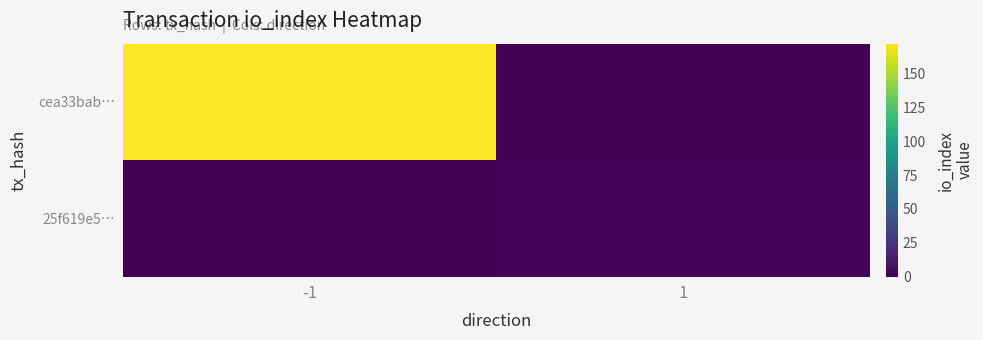

Reading left to right, extract all data points from this chart.

cea33bab…: -1=172	1=0
25f619e5…: -1=0	1=2